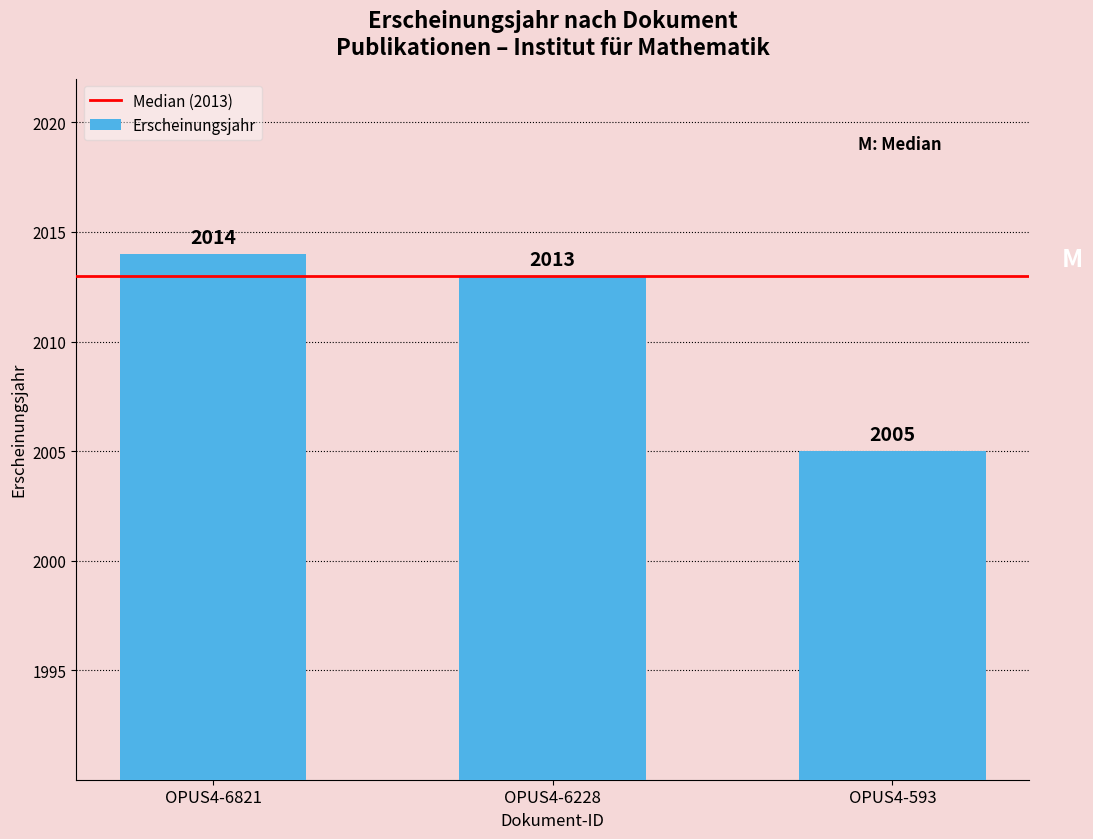

What is the maximum value shown in the chart?

2014